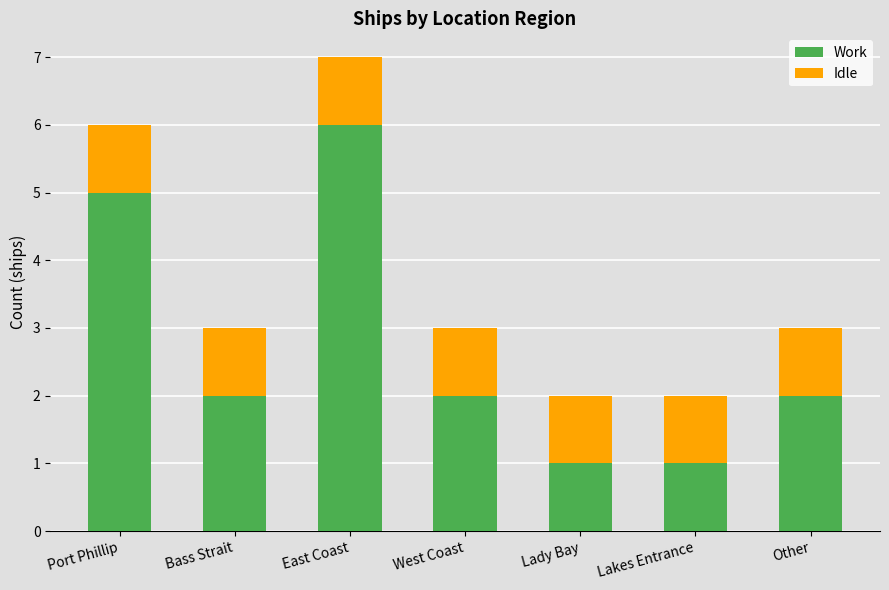

At which category is the sum across all series the highest?

East Coast